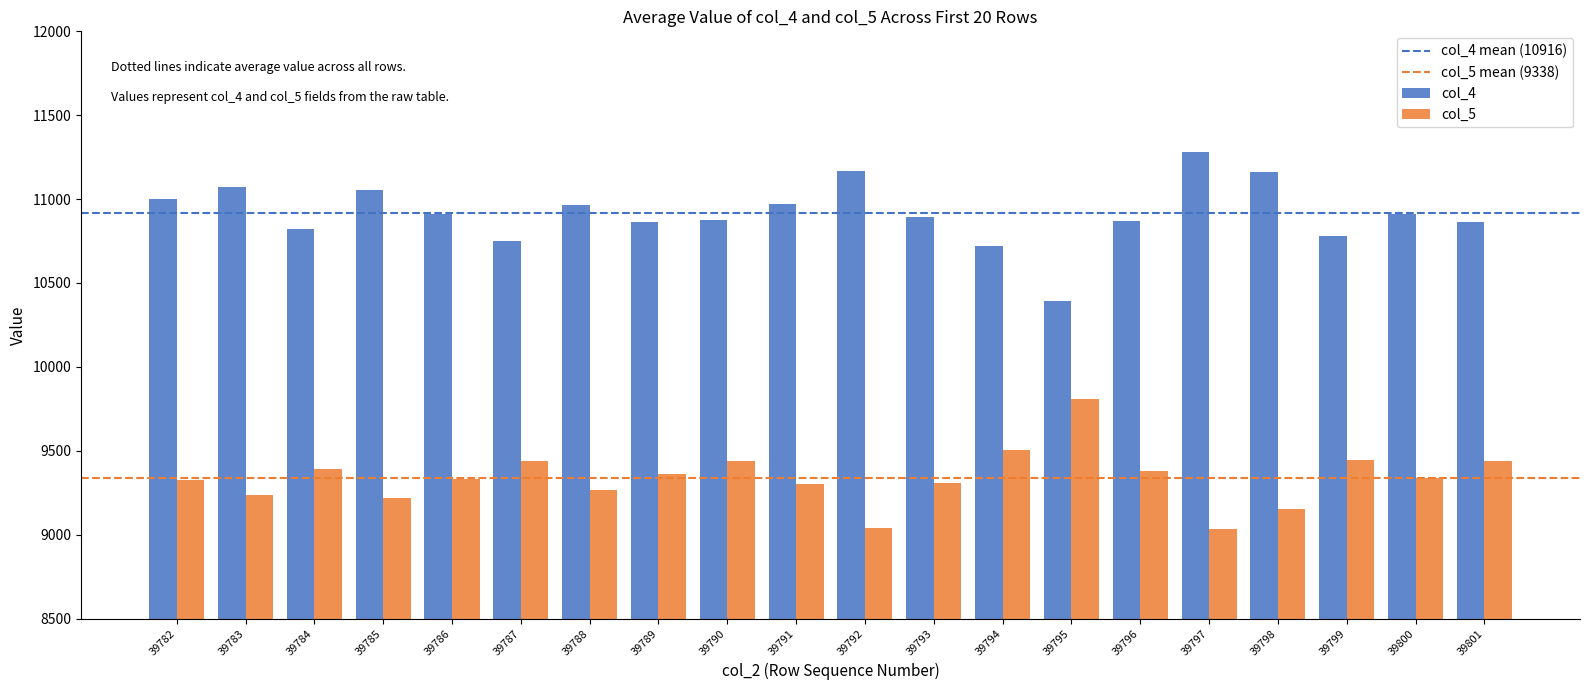

Is it true that col_4 equals 15746 at 39782?

False